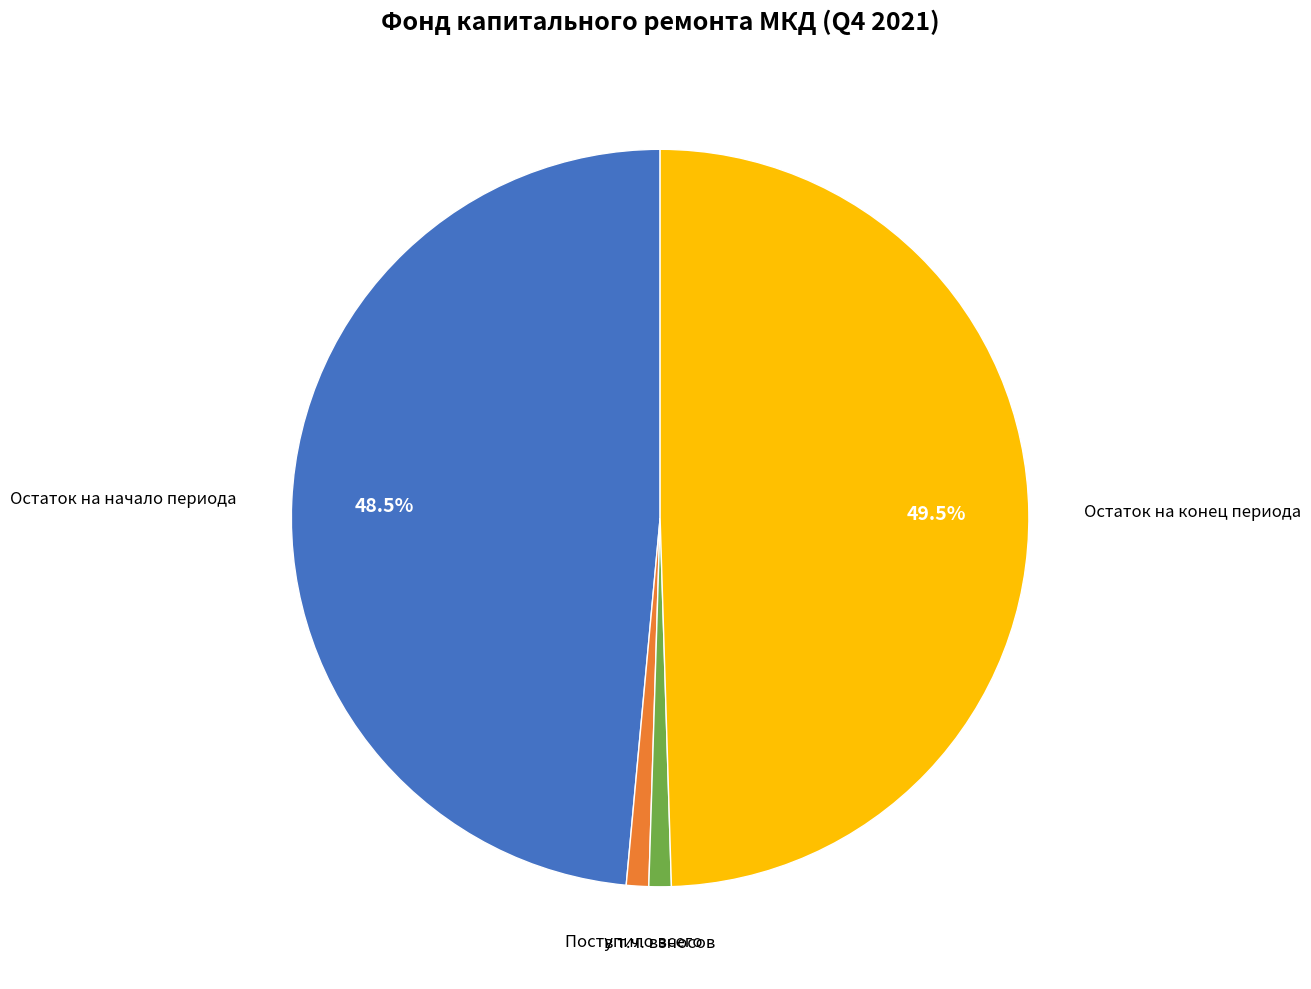

Do Поступило всего and в т.ч. взносов together represent more than half of the pie?

No